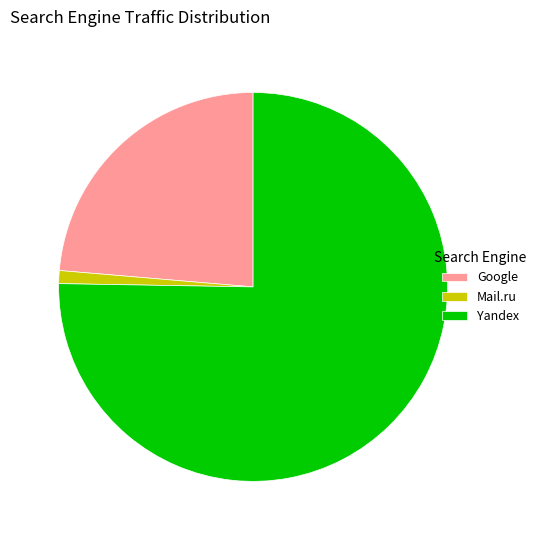

Does any single category account for the majority?

Yes